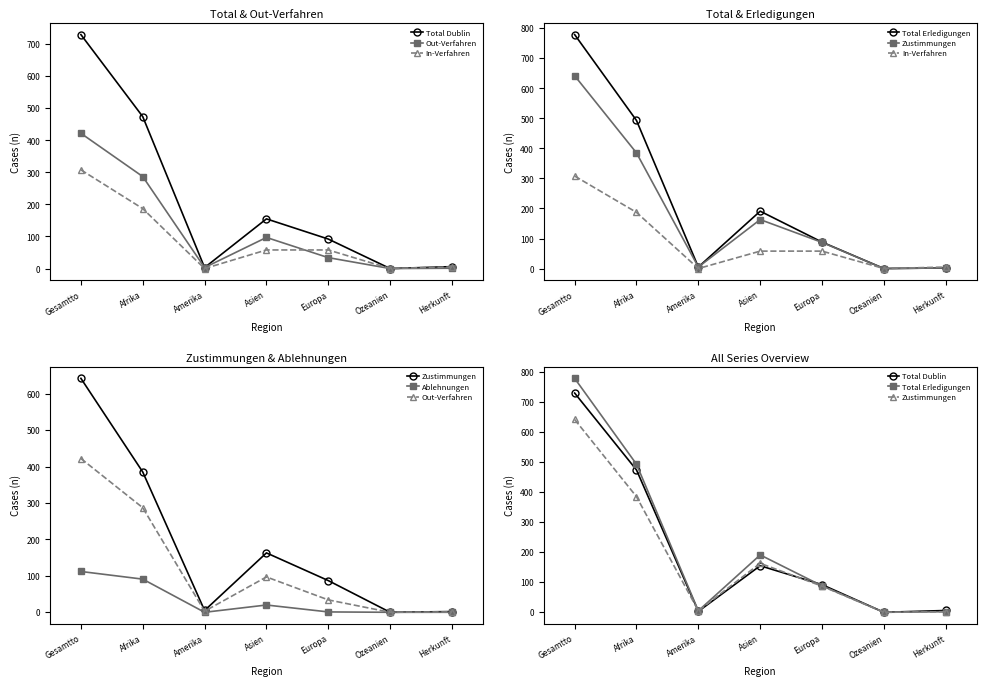

Which series has the widest spread of values?

Total Erledigungen